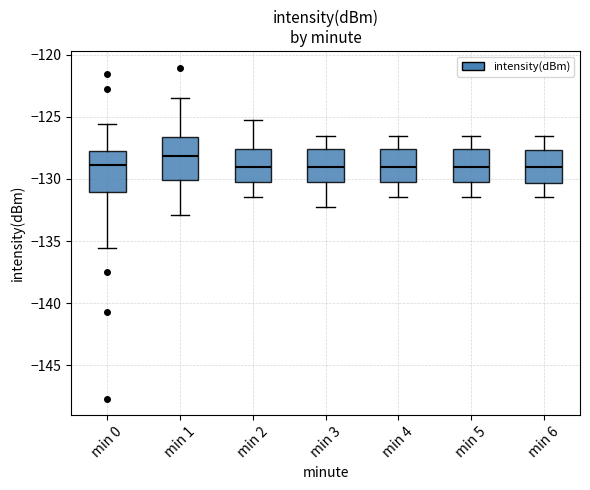

Where does the upper whisker of the box for min 3 end on the y-axis? The values are not printed on the chart, so give them approximately, as read against the axis.

-126.5